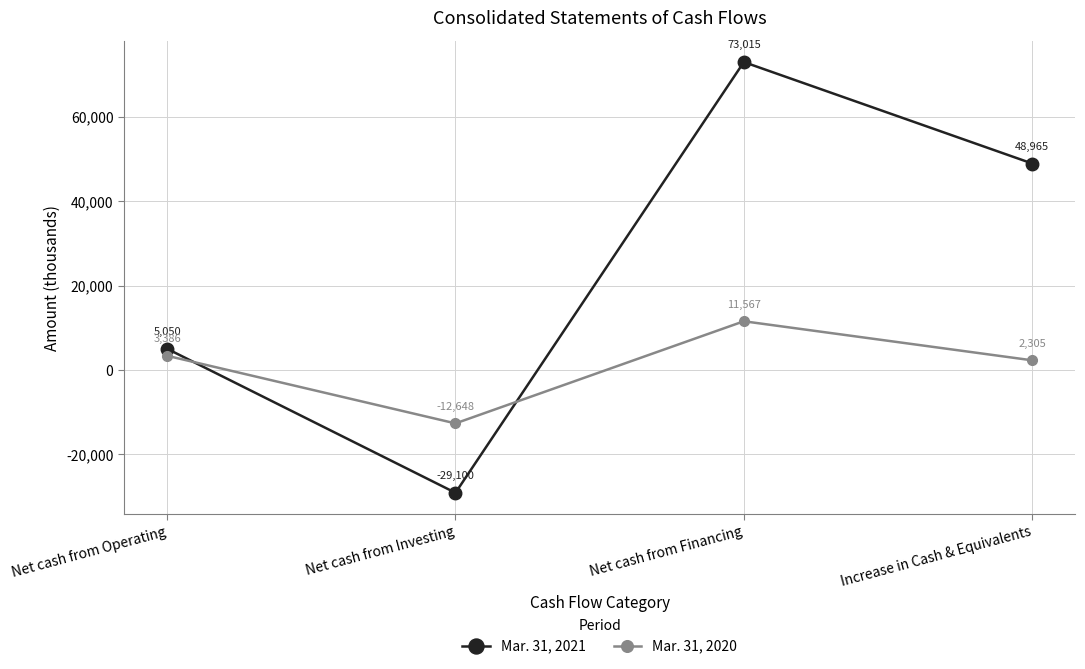

Read the Mar. 31, 2020 value at Net cash from Operating.

3386